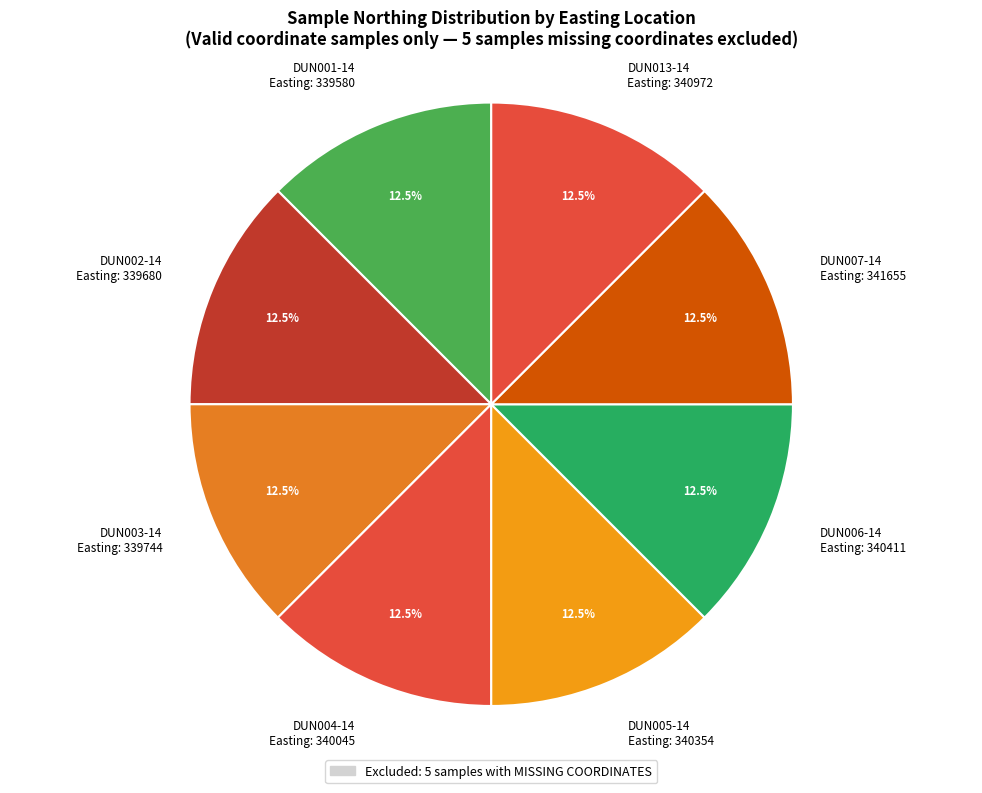

What is the ratio of the value at DUN002-14 Easting: 339680 to the value at DUN004-14 Easting: 340045?

1.0